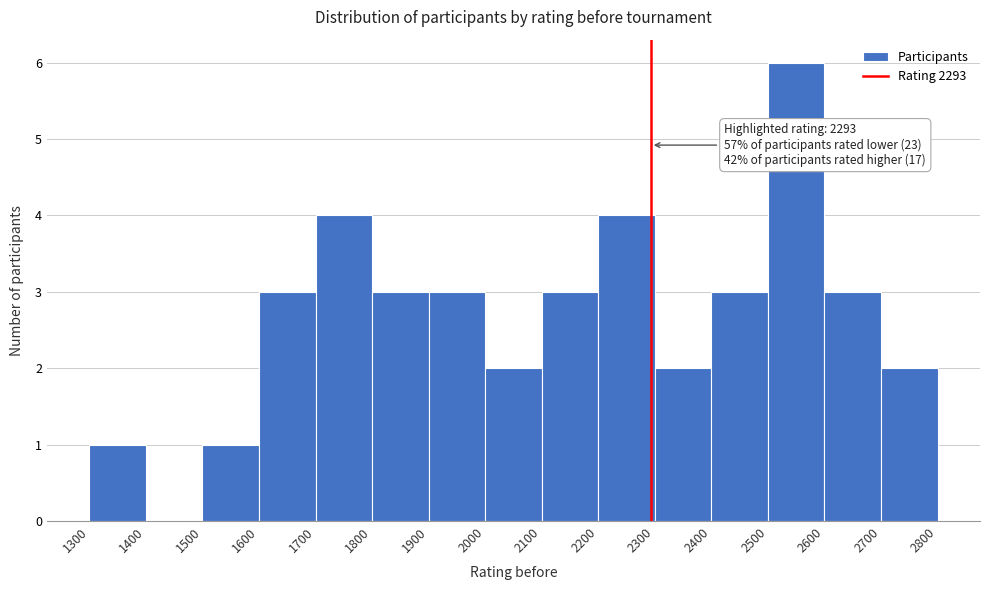

Over which range of the x-axis is the bar tallest?

2500 to 2600